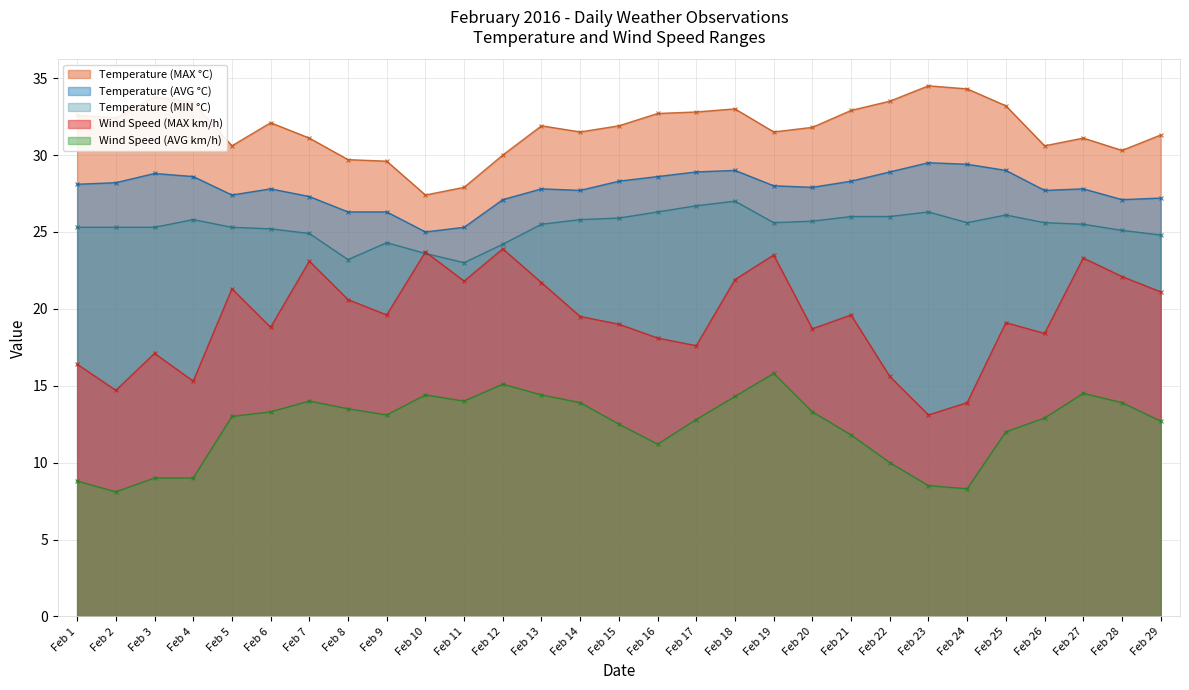

At which category does Temperature (AVG °C) reach its first local valley?

Feb 5